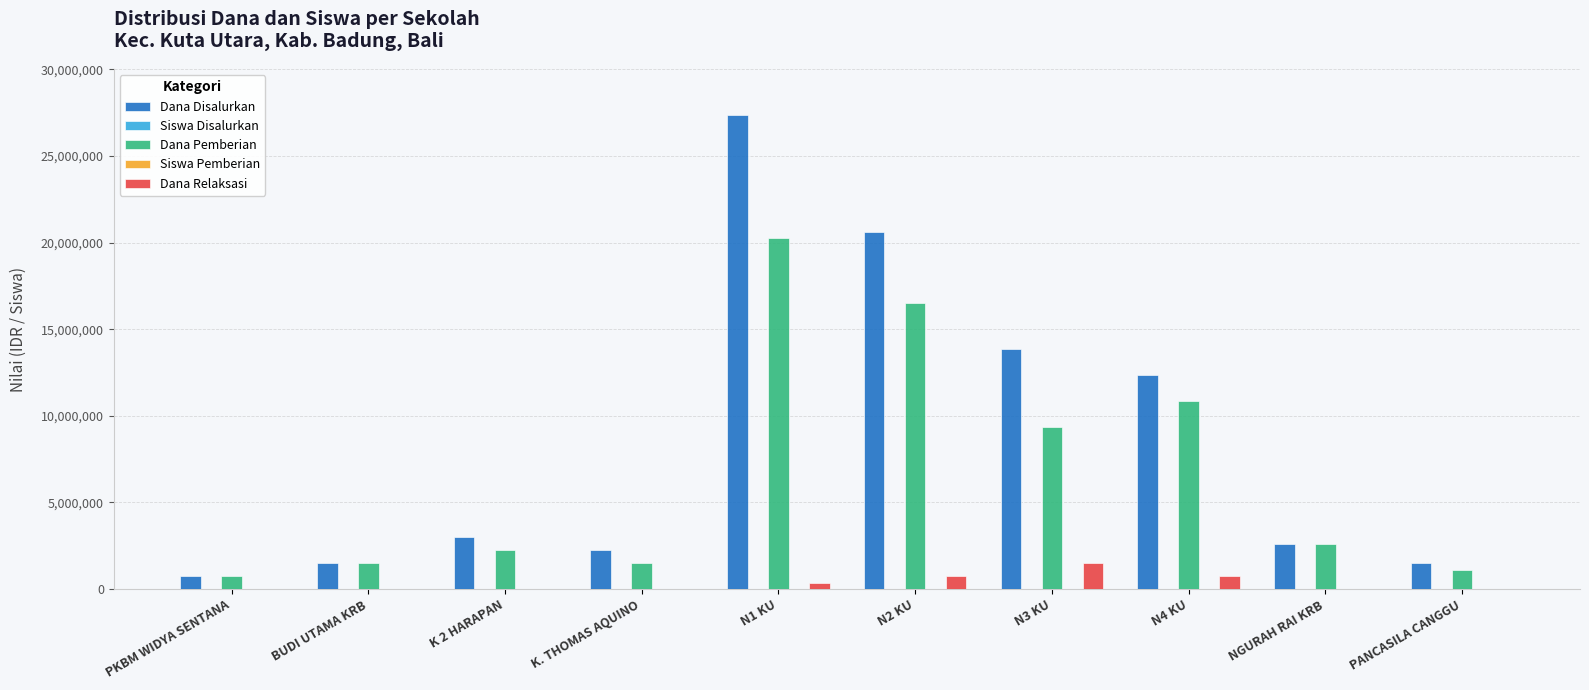

Which category has the highest value in the Dana Pemberian series?

N1 KU